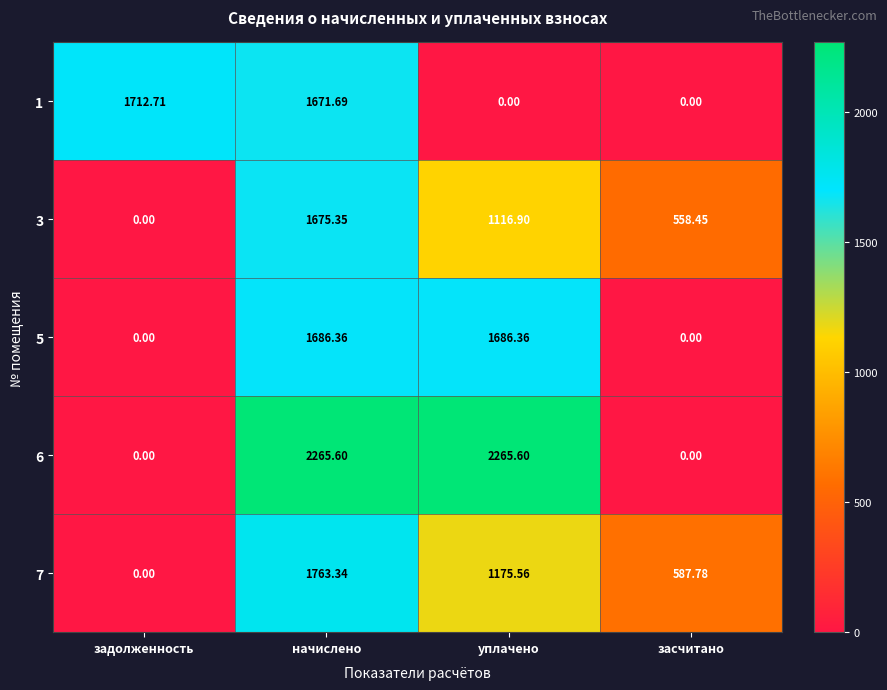

At which category is the sum across all series the highest?

начислено